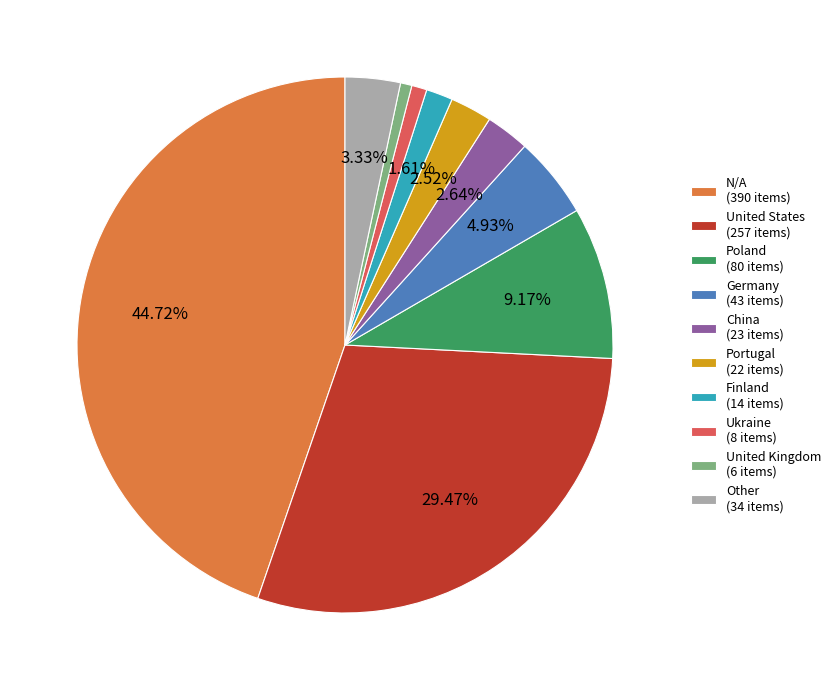

Is there any slice that represents more than half of the pie?

No